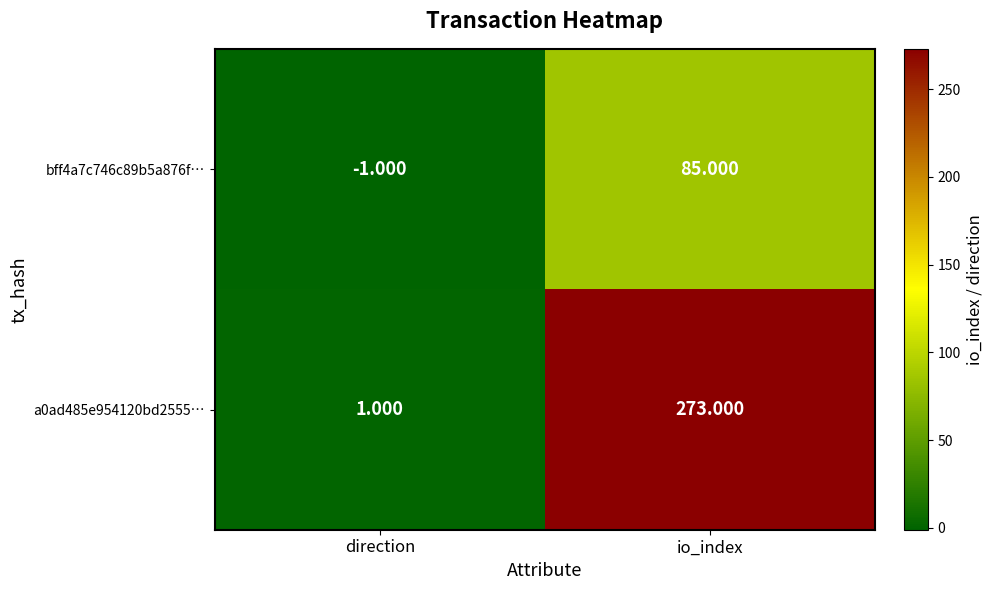

Which series changed the most between direction and io_index?

a0ad485e954120bd2555…